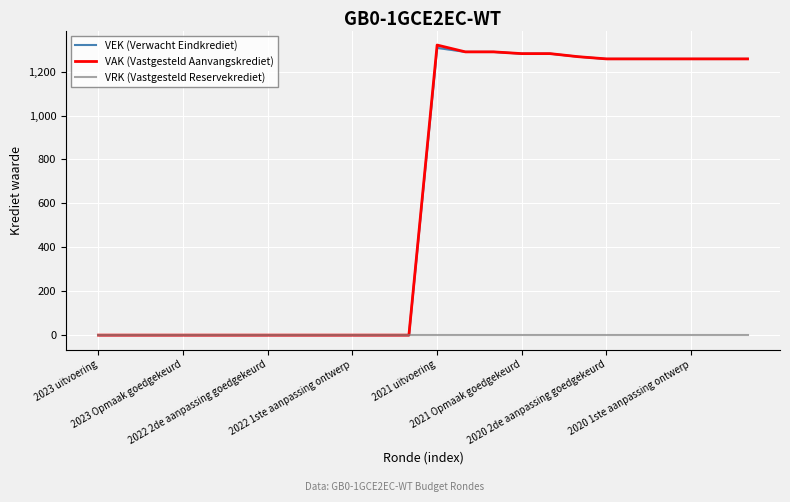

Which series has the largest total across all categories?

VAK (Vastgesteld Aanvangskrediet)